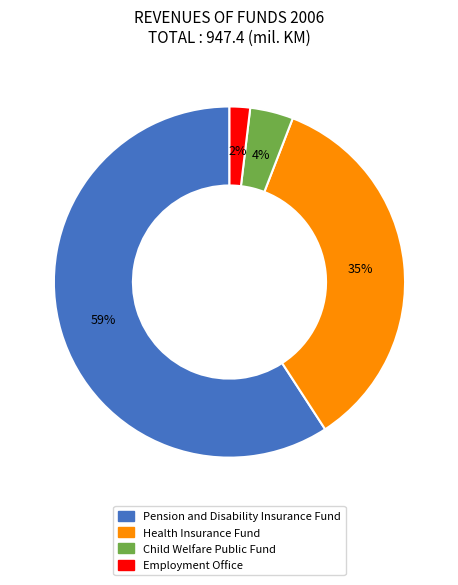

What percentage is the Employment Office slice, to the nearest percent?

2%